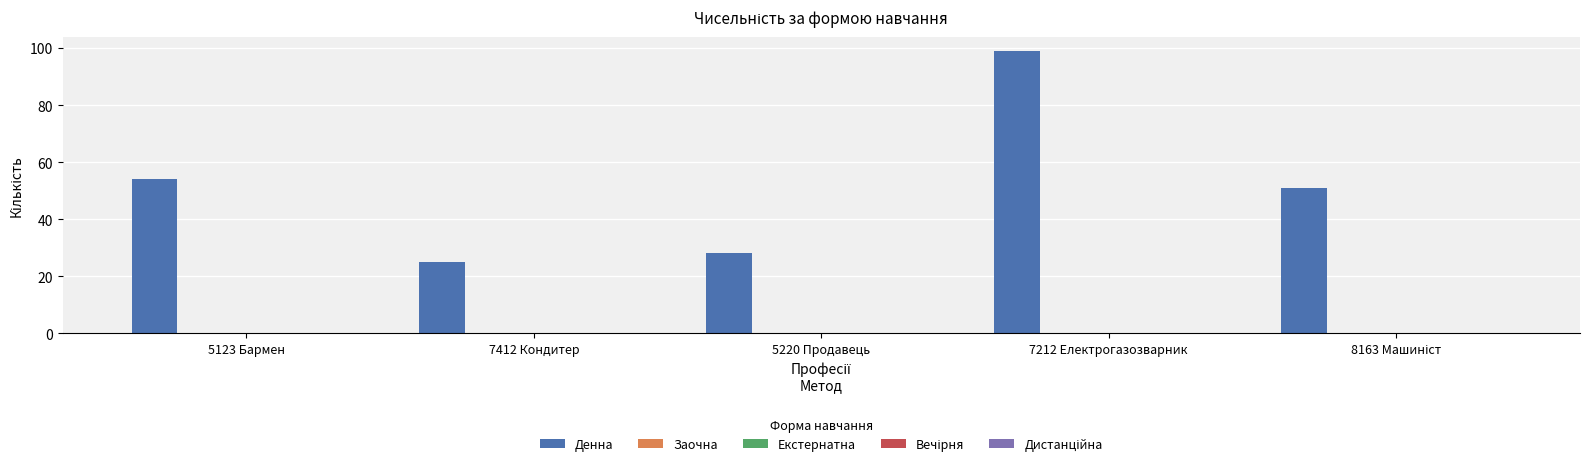

What is the value of the 3rd bar from the left?

28